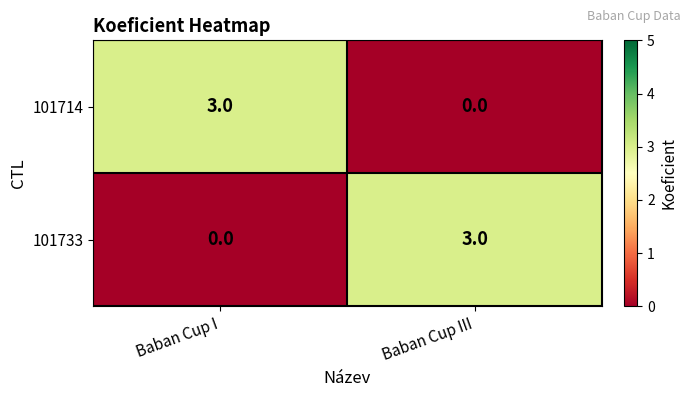

Reading left to right, extract all data points from this chart.

101714: 3	0
101733: 0	3